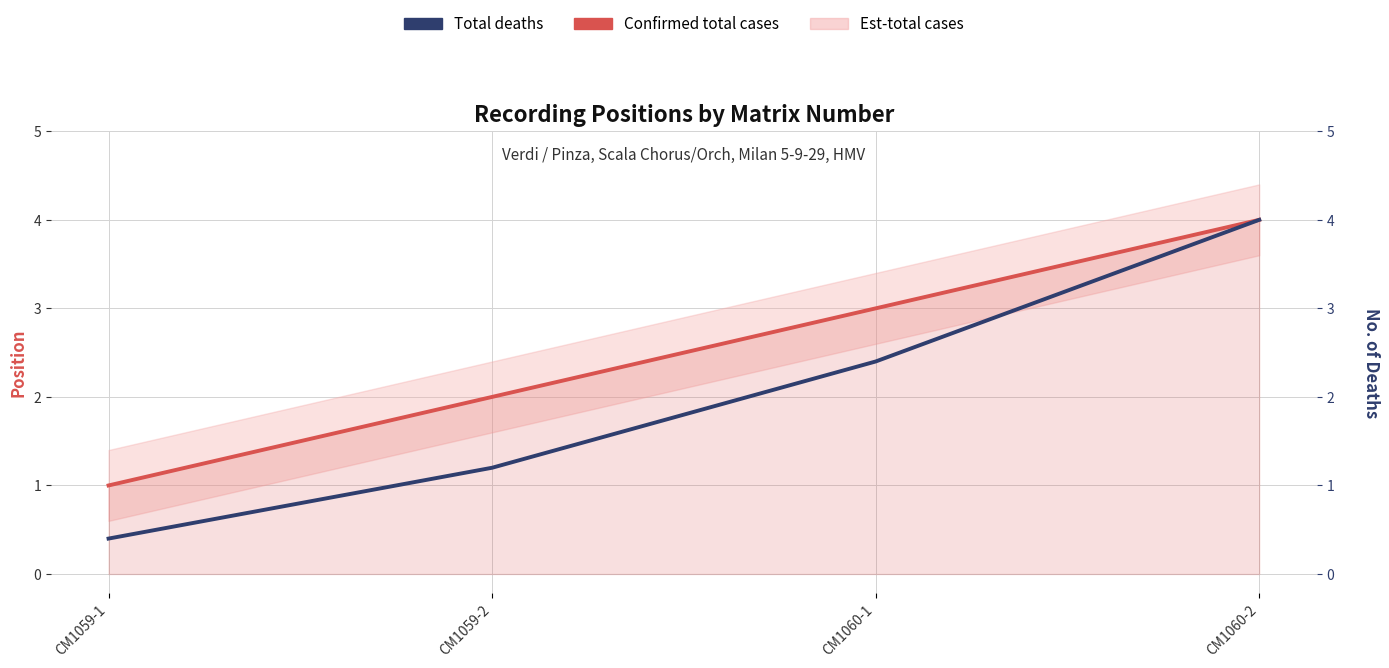

What is the maximum value for Confirmed total cases?

4.0